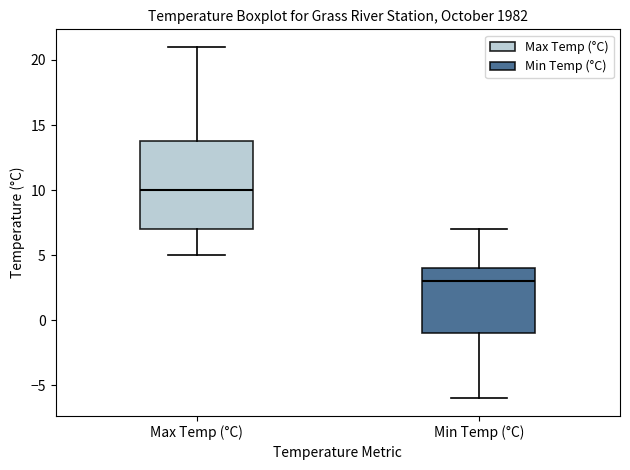

Reading left to right, read every box against the y-axis: the position of its median line, the range the box covers, and the ends of its whiskers. The values are not printed on the chart, so give them approximately, as read against the axis.

Max Temp (°C): median 10, box 7 to 14, whiskers 5 to 21
Min Temp (°C): median 3, box -1 to 4, whiskers -6 to 7